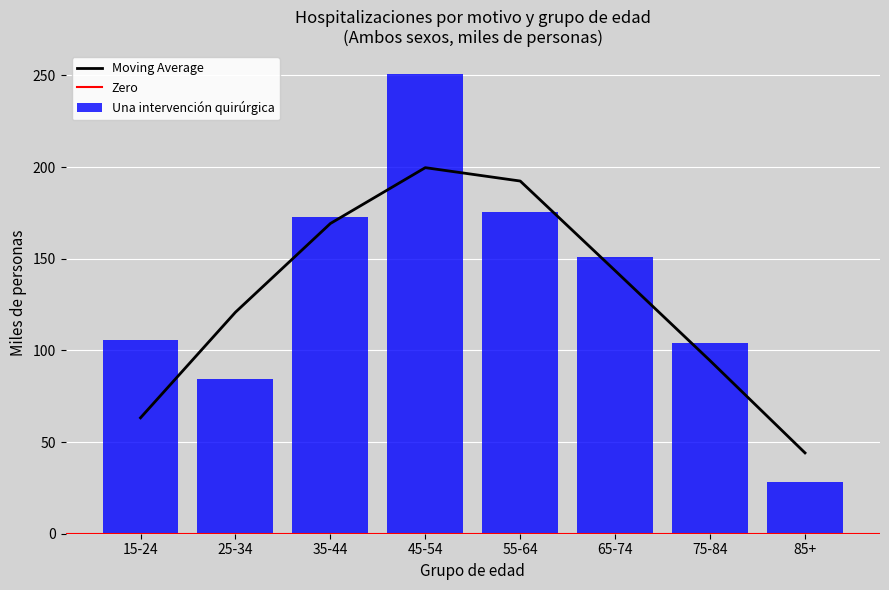

The Moving Average series shows 27.8 at 25-34. True or false?

False